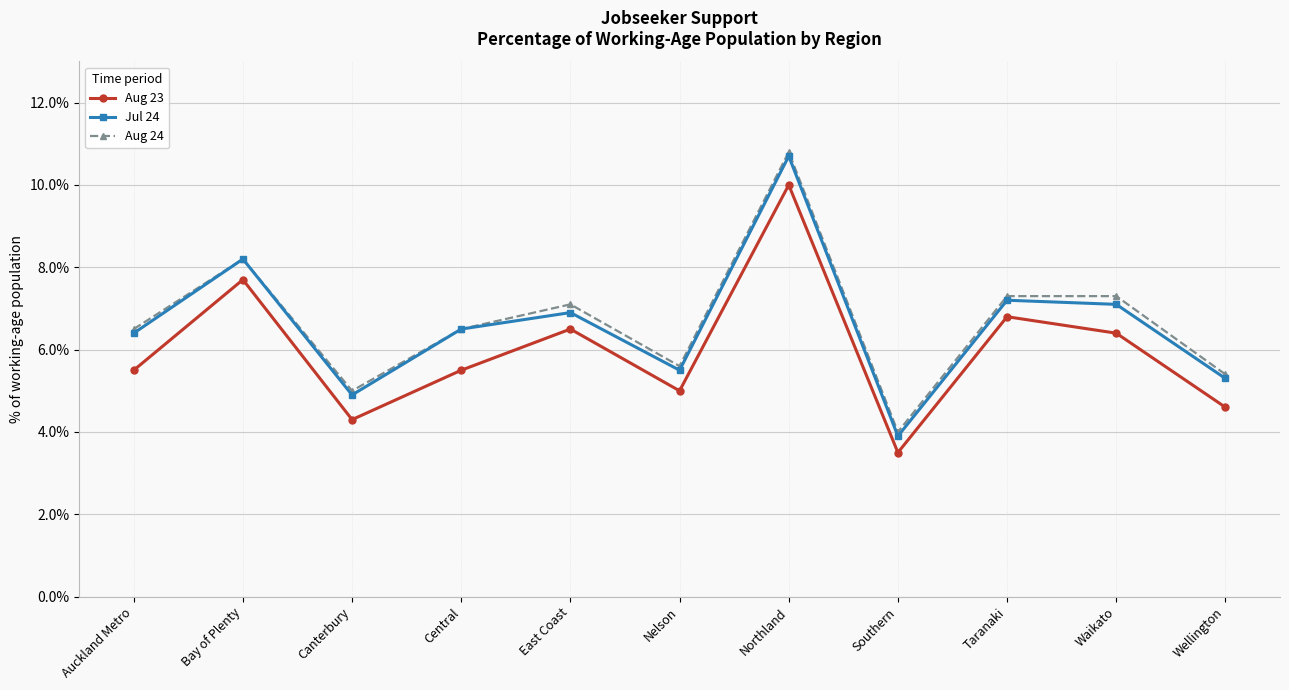

Is the value of Aug 24 at Nelson greater than the value of Jul 24 at Waikato?

No